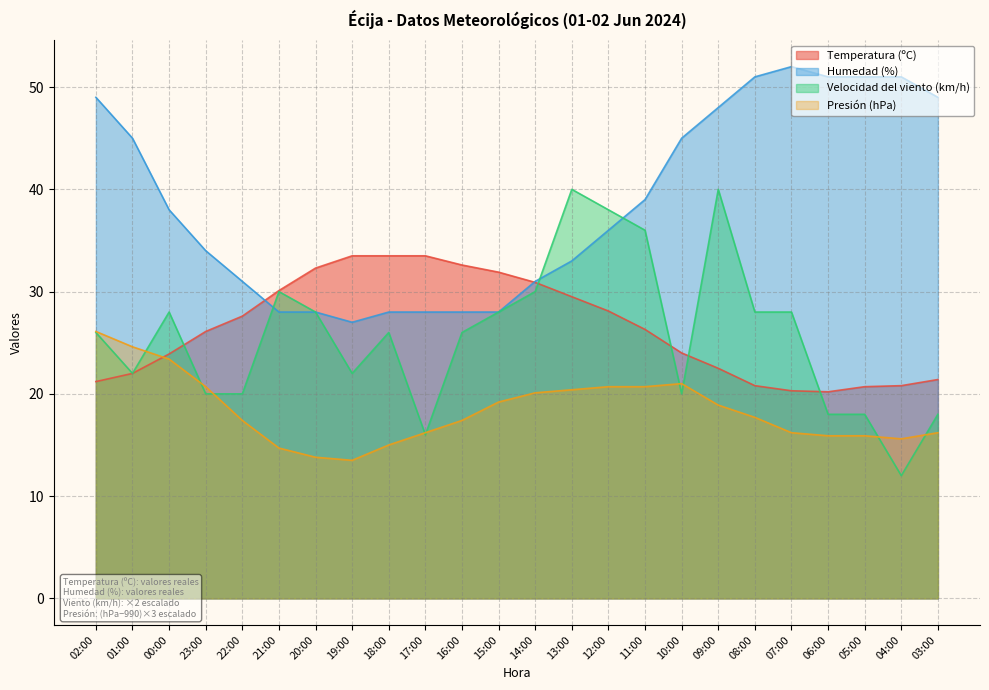

What value does the Presión (hPa) series have at 09:00?

18.9